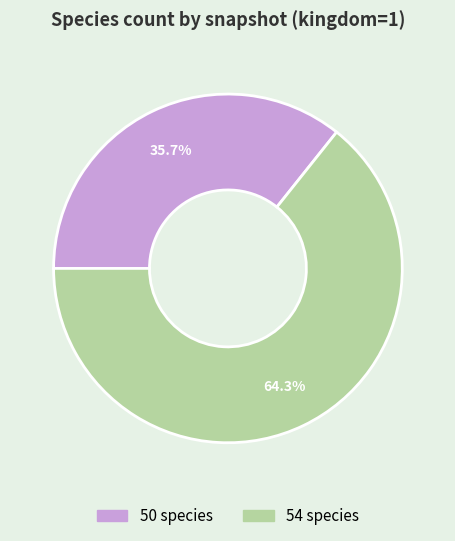

Which slice is the largest?

54 species